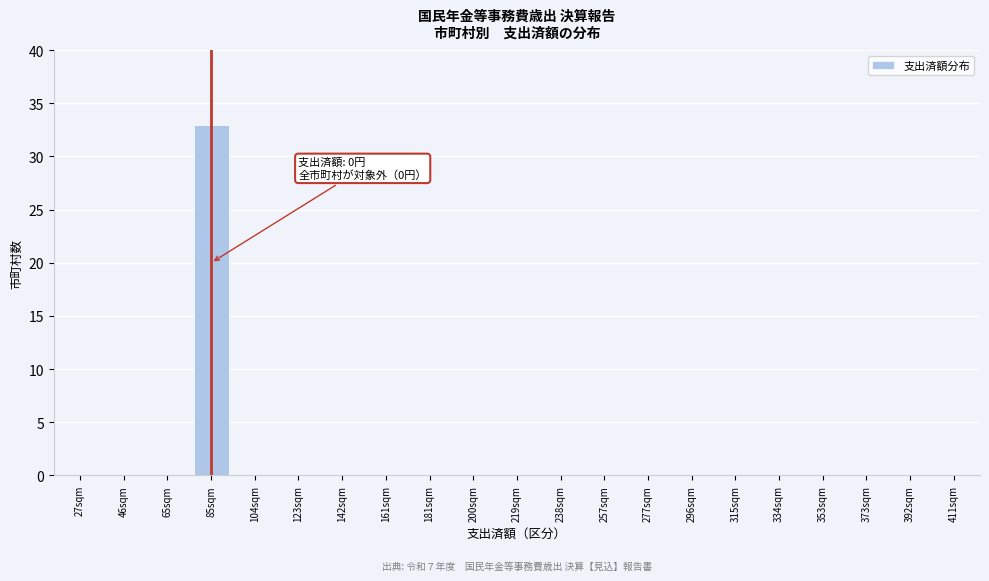

Reading left to right, transcribe all the data shown in this chart.

27sqm=0	46sqm=0	65sqm=0	85sqm=33	104sqm=0	123sqm=0	142sqm=0	161sqm=0	181sqm=0	200sqm=0	219sqm=0	238sqm=0	257sqm=0	277sqm=0	296sqm=0	315sqm=0	334sqm=0	353sqm=0	373sqm=0	392sqm=0	411sqm=0